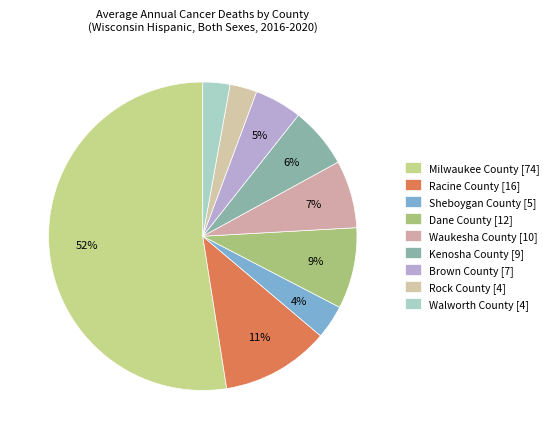

True or false: Dane County accounts for 9% of the total.

True